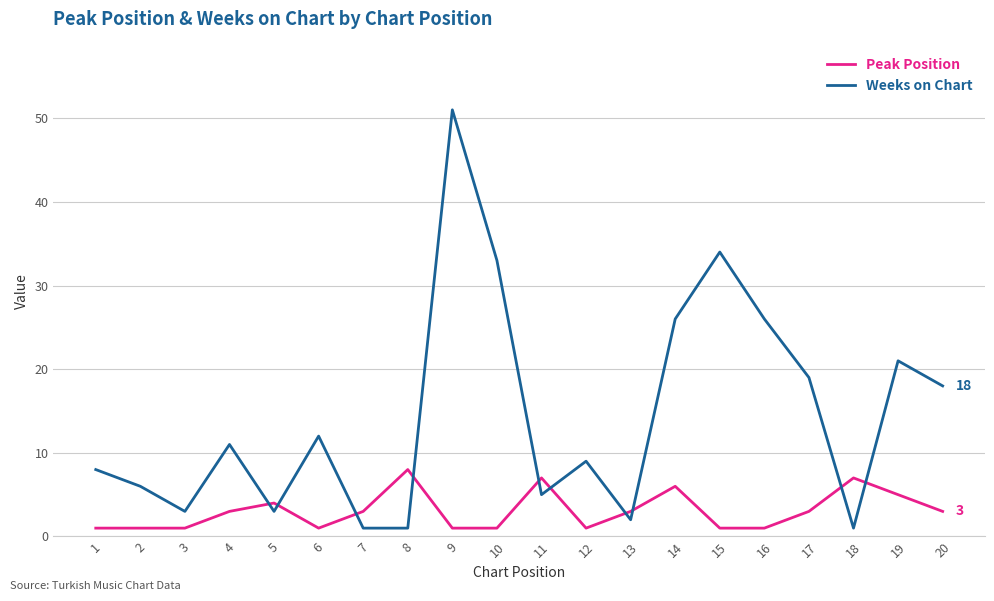

What are all the series names shown in the legend?

Peak Position, Weeks on Chart